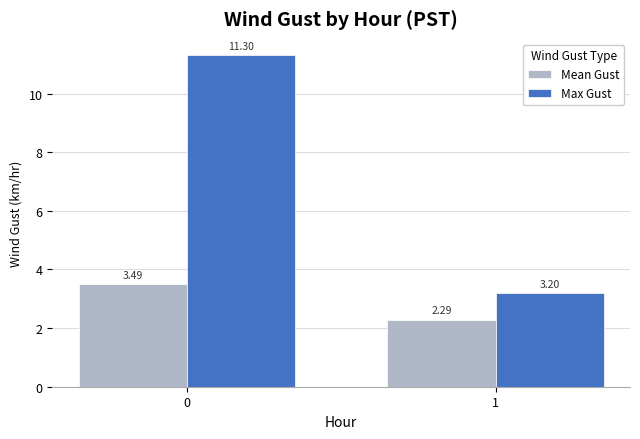

Does the chart contain any negative values?

No